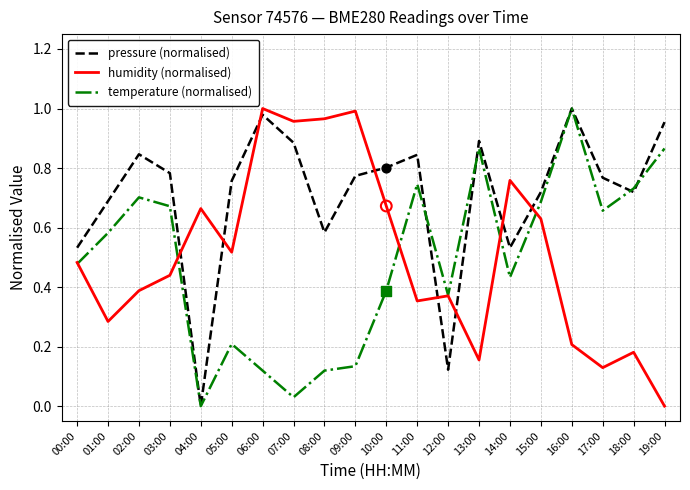

At which category is the sum across all series the highest?

16:00